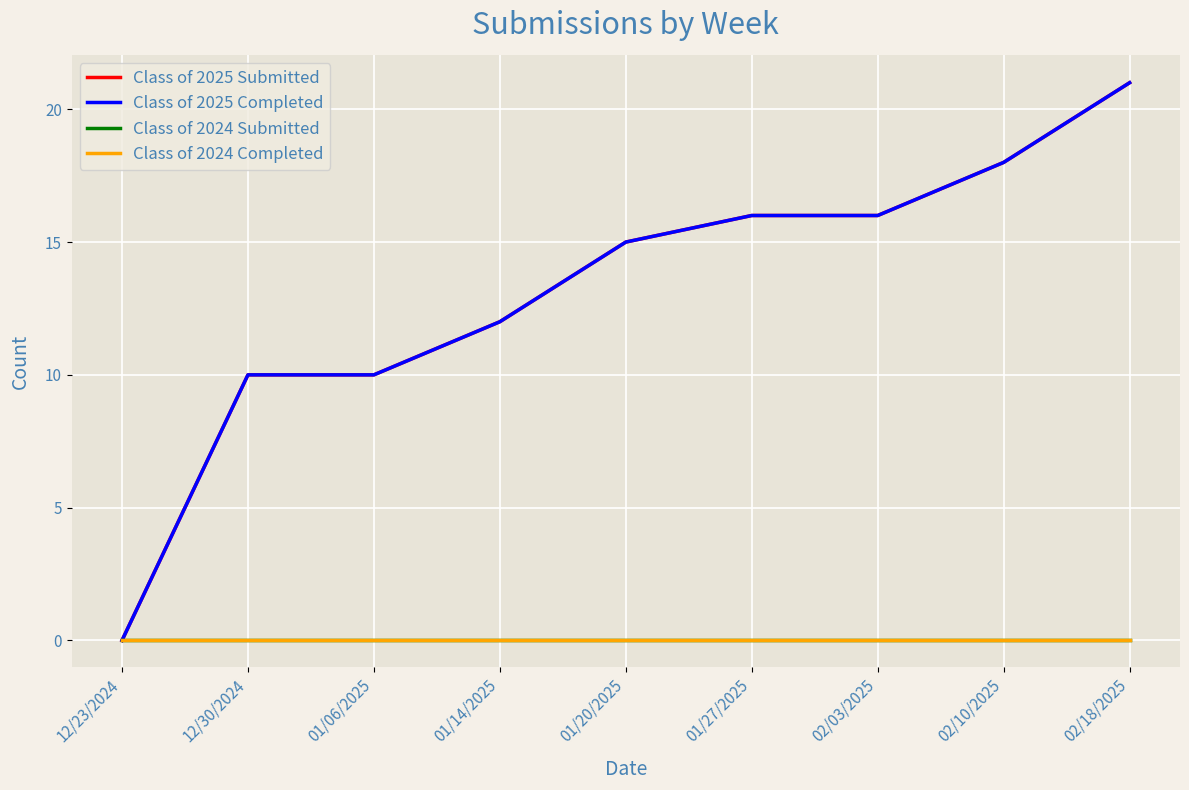

True or false: Class of 2024 Completed has more than 0 interior local peaks.

False